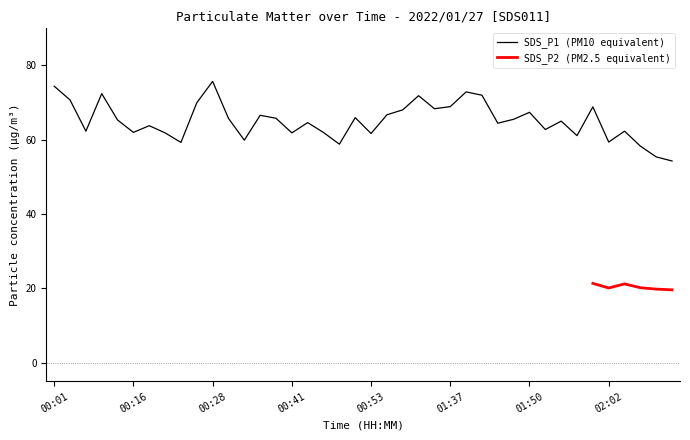

Which label corresponds to the smallest value in the chart?

02:20